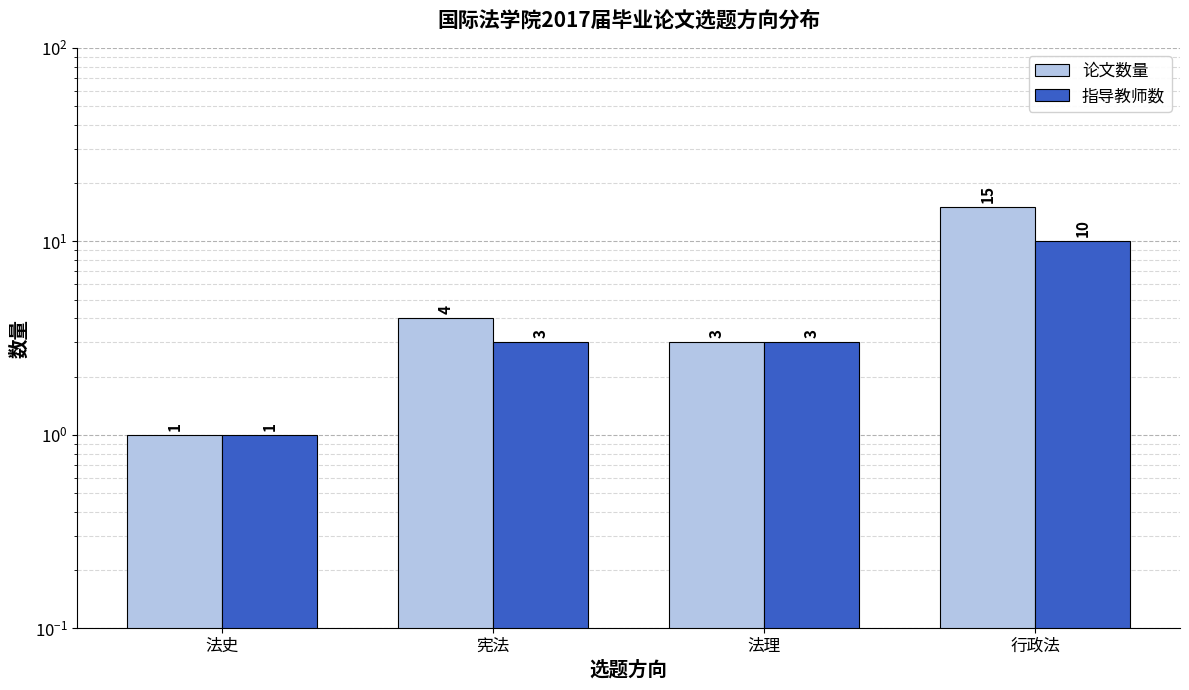

What are all the series names shown in the legend?

论文数量, 指导教师数